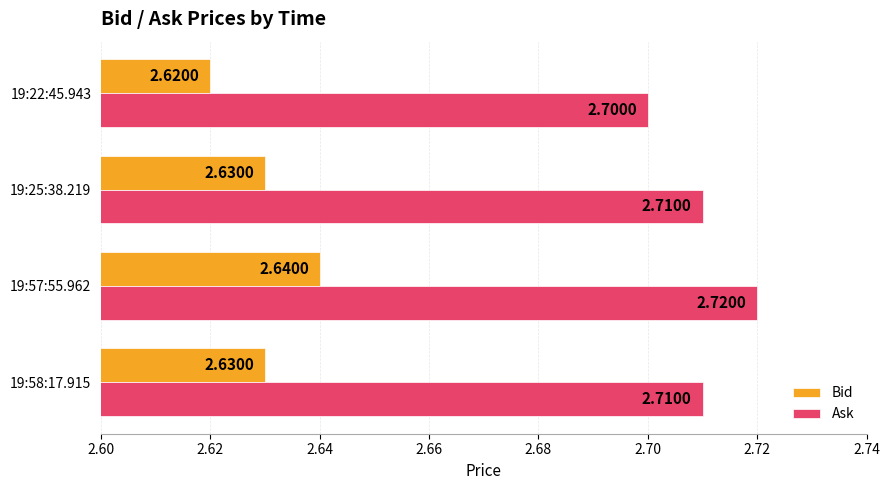

Rank the series by their average value, from highest to lowest.

Ask, Bid